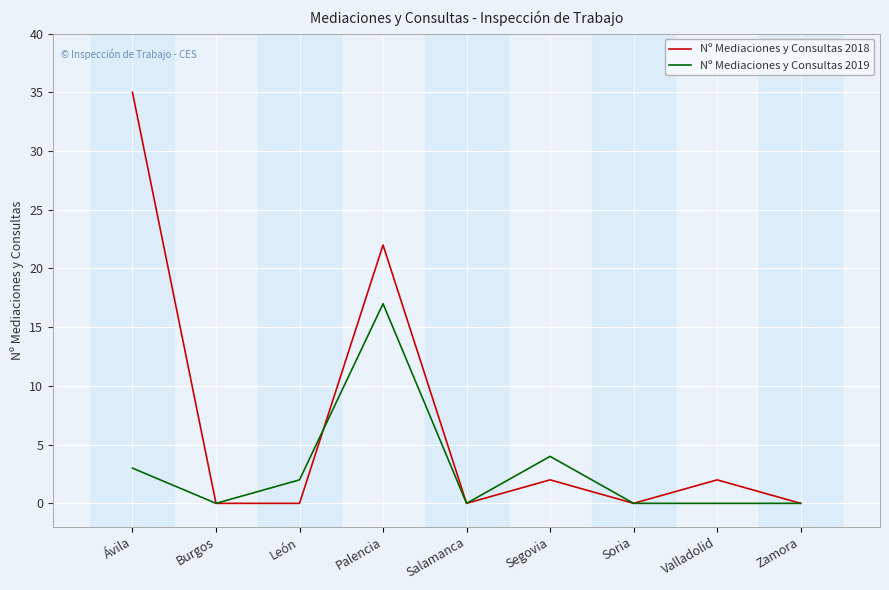

Does the chart have visible grid lines?

Yes